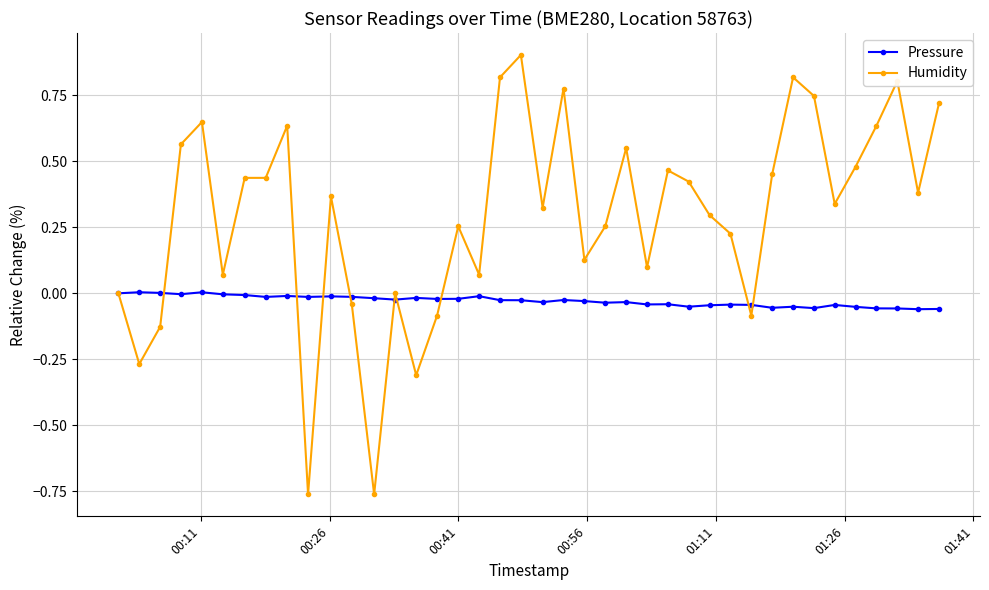

List the series in order of their overall mean, lowest first.

Pressure, Humidity